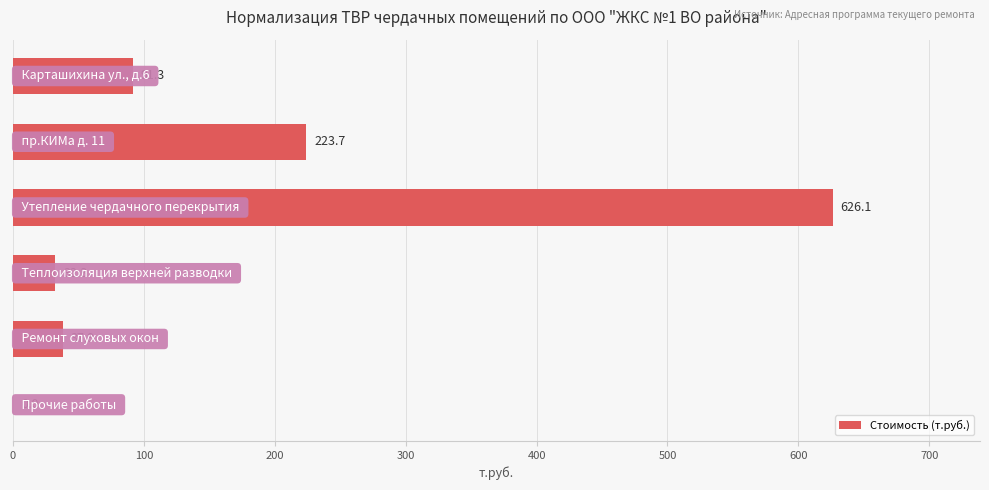

What is the sum of all values?

1011.3